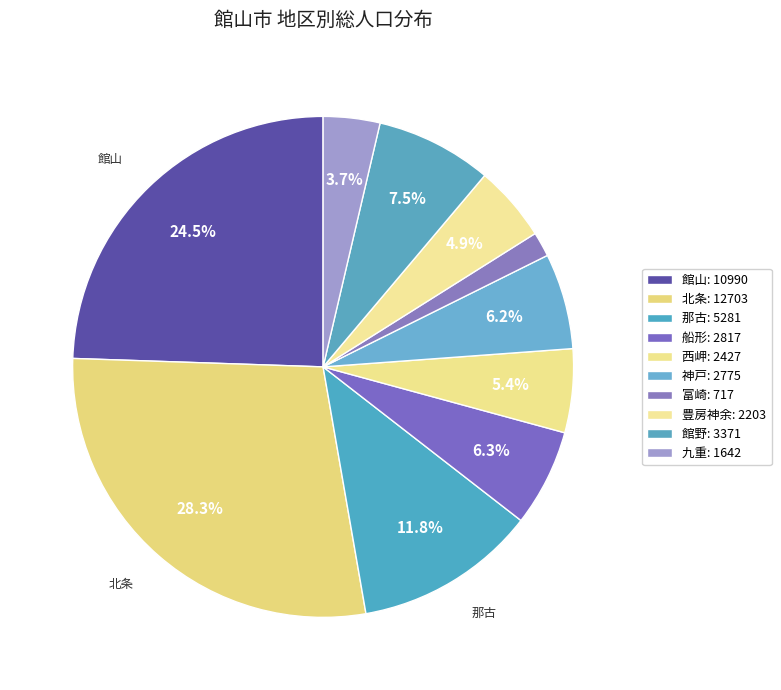

Does 富崎 represent more than half of the total?

No